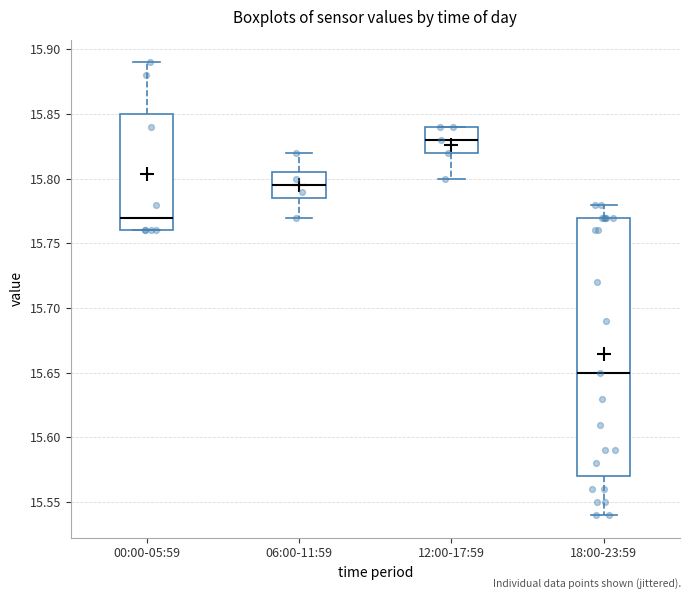

Where is the lower edge of the box for 12:00-17:59 on the y-axis? The values are not printed on the chart, so give them approximately, as read against the axis.

15.820